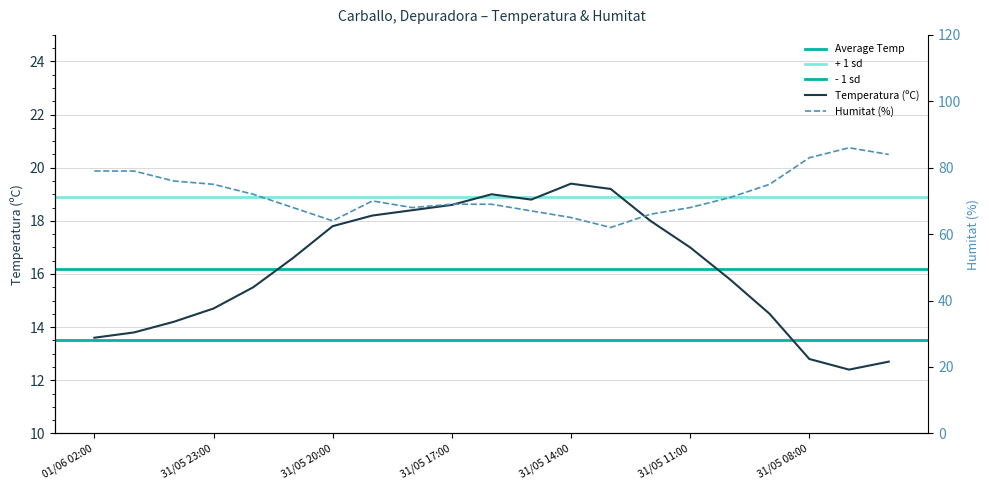

What is the label of the 19th point from the right?

01/06 00:00